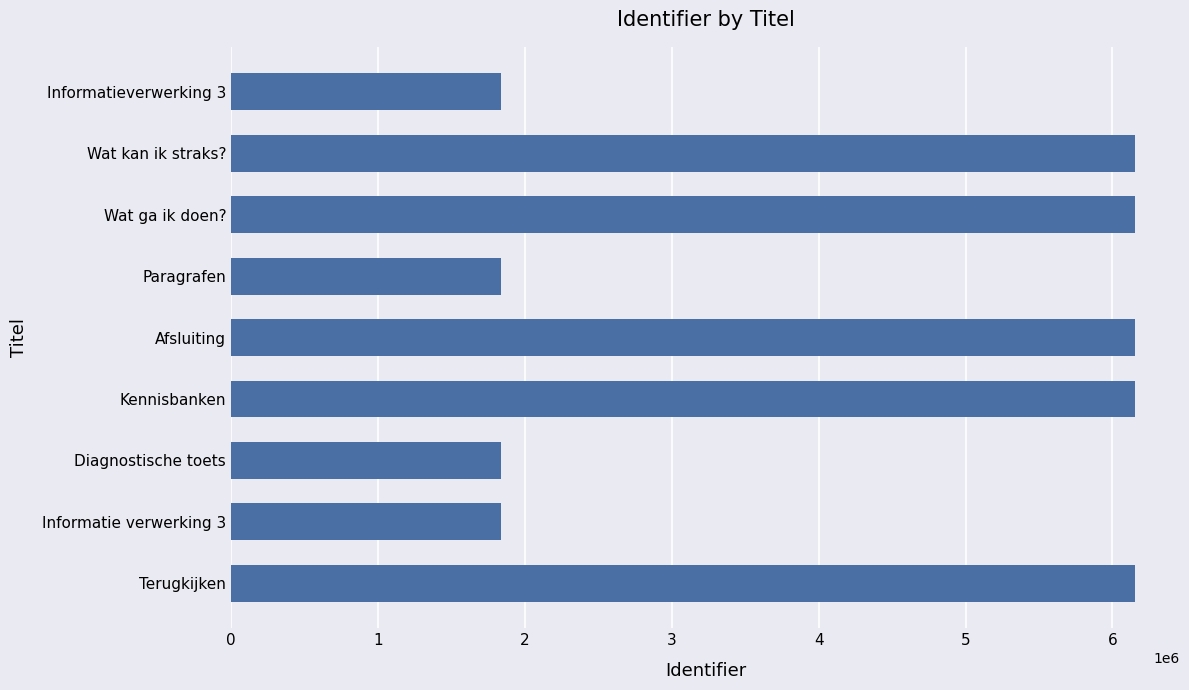

What is the greatest value displayed?

6151896